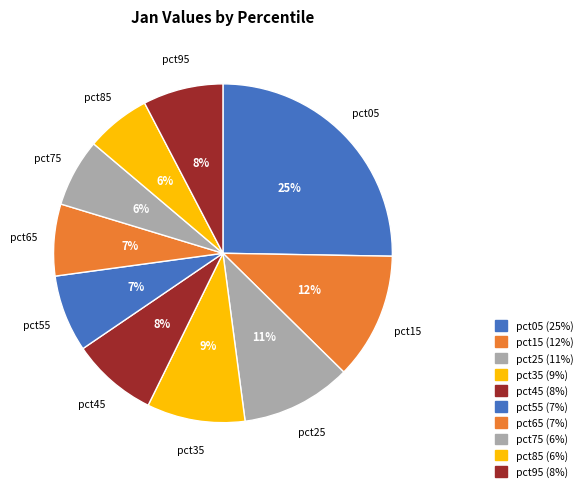

How many segments does this pie chart have?

10